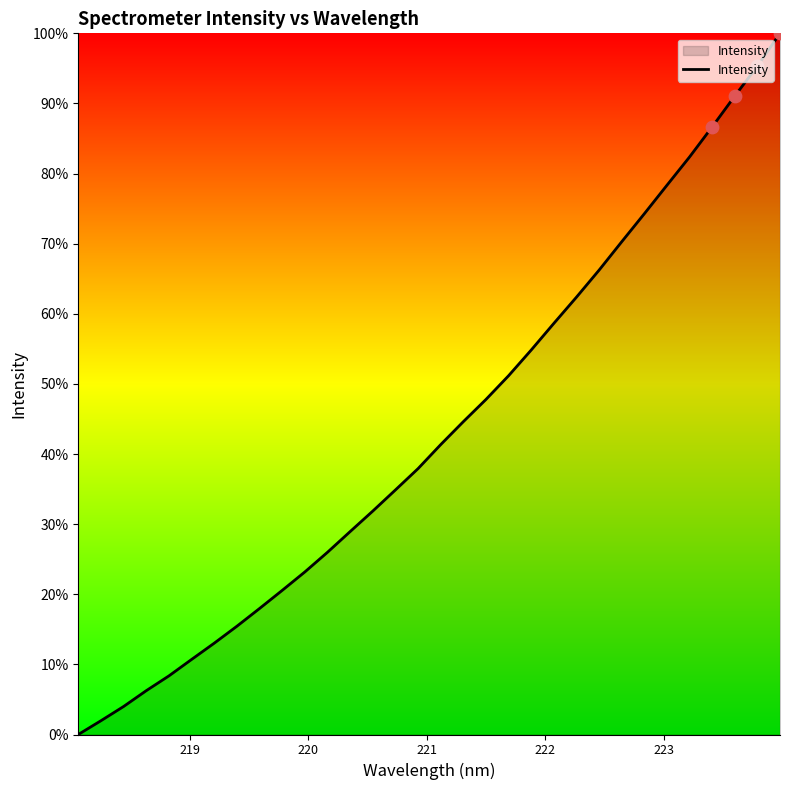

What is the greatest value displayed?

100.0